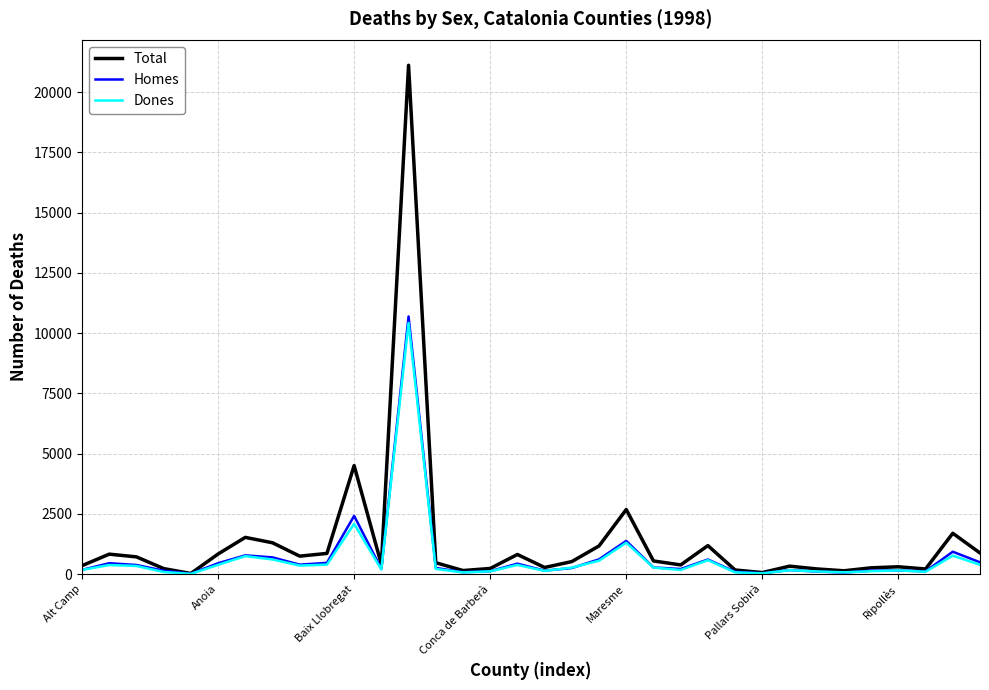

How many lines are shown in the chart?

3